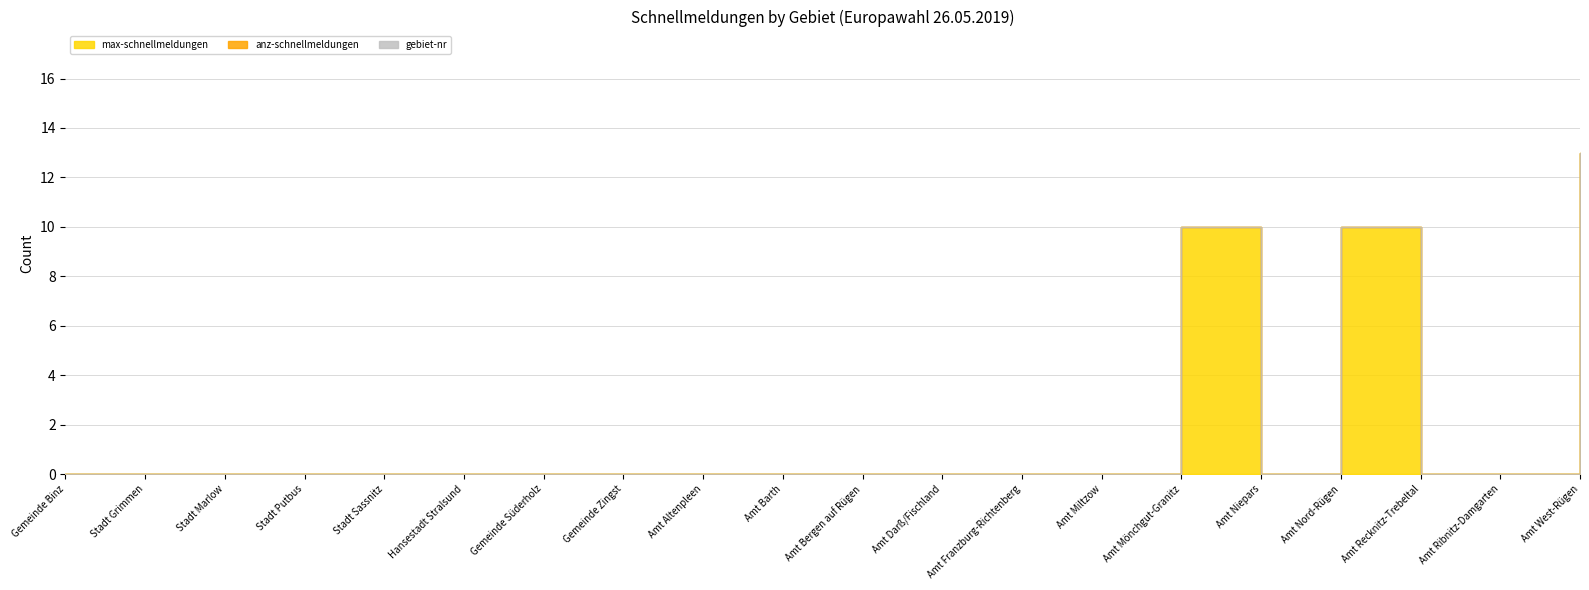

Reading left to right, list all the values displayed in this chart.

max-schnellmeldungen: Gemeinde Binz=0	Stadt Grimmen=0	Stadt Marlow=0	Stadt Putbus=0	Stadt Sassnitz=0	Hansestadt Stralsund=0	Gemeinde Süderholz=0	Gemeinde Zingst=0	Amt Altenpleen=0	Amt Barth=0	Amt Bergen auf Rügen=0	Amt Darß/Fischland=0	Amt Franzburg-Richtenberg=0	Amt Miltzow=0	Amt Mönchgut-Granitz=10	Amt Niepars=0	Amt Nord-Rügen=10	Amt Recknitz-Trebeltal=0	Amt Ribnitz-Damgarten=0	Amt West-Rügen=13
anz-schnellmeldungen: Gemeinde Binz=0	Stadt Grimmen=0	Stadt Marlow=0	Stadt Putbus=0	Stadt Sassnitz=0	Hansestadt Stralsund=0	Gemeinde Süderholz=0	Gemeinde Zingst=0	Amt Altenpleen=0	Amt Barth=0	Amt Bergen auf Rügen=0	Amt Darß/Fischland=0	Amt Franzburg-Richtenberg=0	Amt Miltzow=0	Amt Mönchgut-Granitz=0	Amt Niepars=0	Amt Nord-Rügen=0	Amt Recknitz-Trebeltal=0	Amt Ribnitz-Damgarten=0	Amt West-Rügen=0
gebiet-nr: Gemeinde Binz=0	Stadt Grimmen=0	Stadt Marlow=0	Stadt Putbus=0	Stadt Sassnitz=0	Hansestadt Stralsund=0	Gemeinde Süderholz=0	Gemeinde Zingst=0	Amt Altenpleen=0	Amt Barth=0	Amt Bergen auf Rügen=0	Amt Darß/Fischland=0	Amt Franzburg-Richtenberg=0	Amt Miltzow=0	Amt Mönchgut-Granitz=0	Amt Niepars=0	Amt Nord-Rügen=0	Amt Recknitz-Trebeltal=0	Amt Ribnitz-Damgarten=0	Amt West-Rügen=0